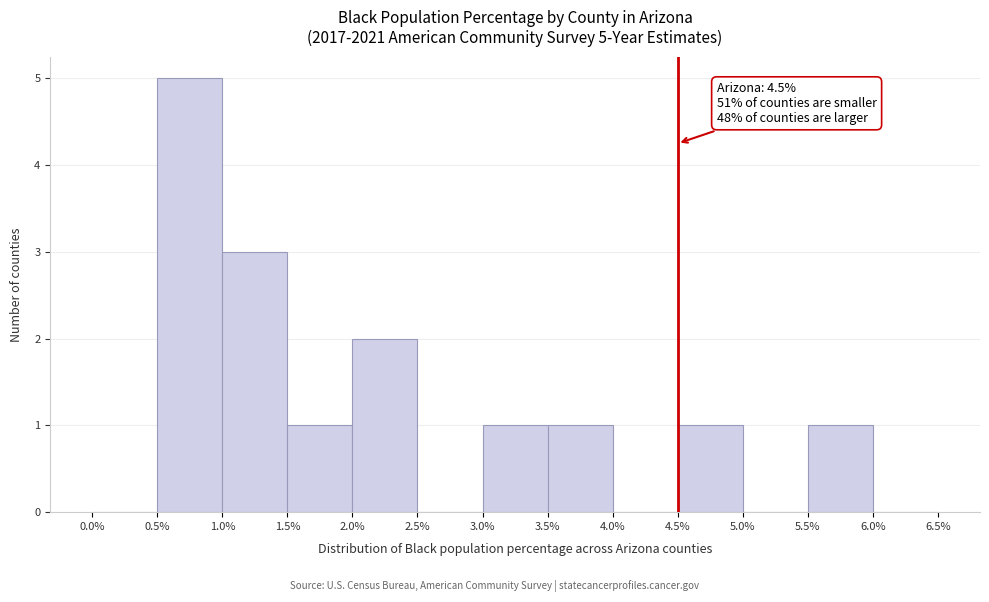

Over which range of the x-axis is the bar tallest?

0.5% to 1.0%